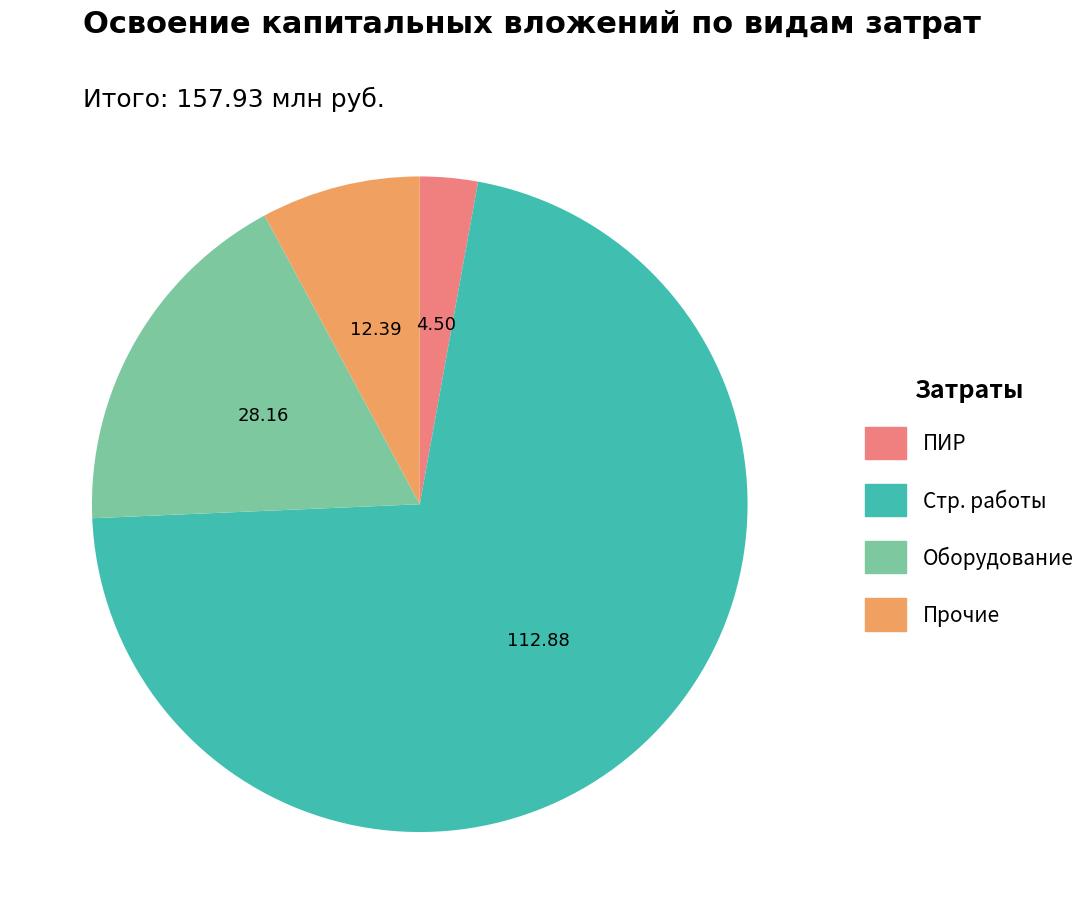

Is there any slice that represents more than half of the pie?

Yes